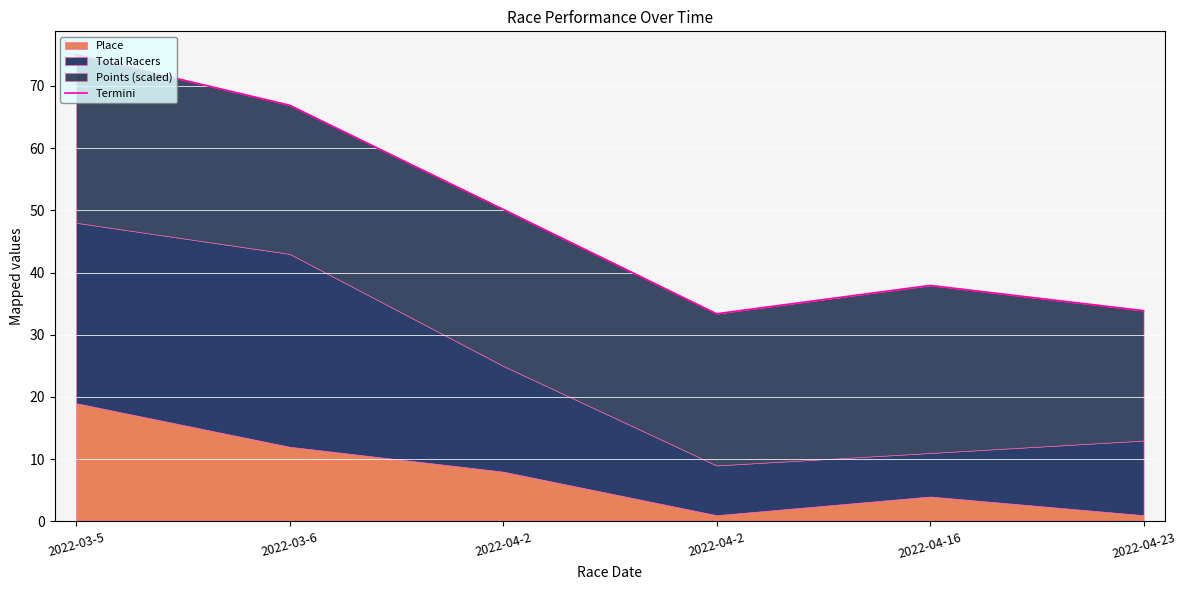

How many points are higher than both their immediate neighbors (excluding endpoints)?

1